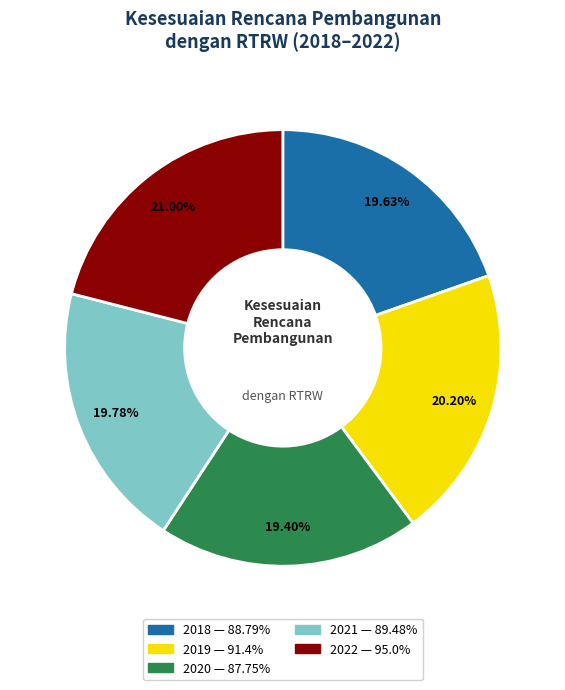

Is the sum of 2021 and 2018 greater than half?

No